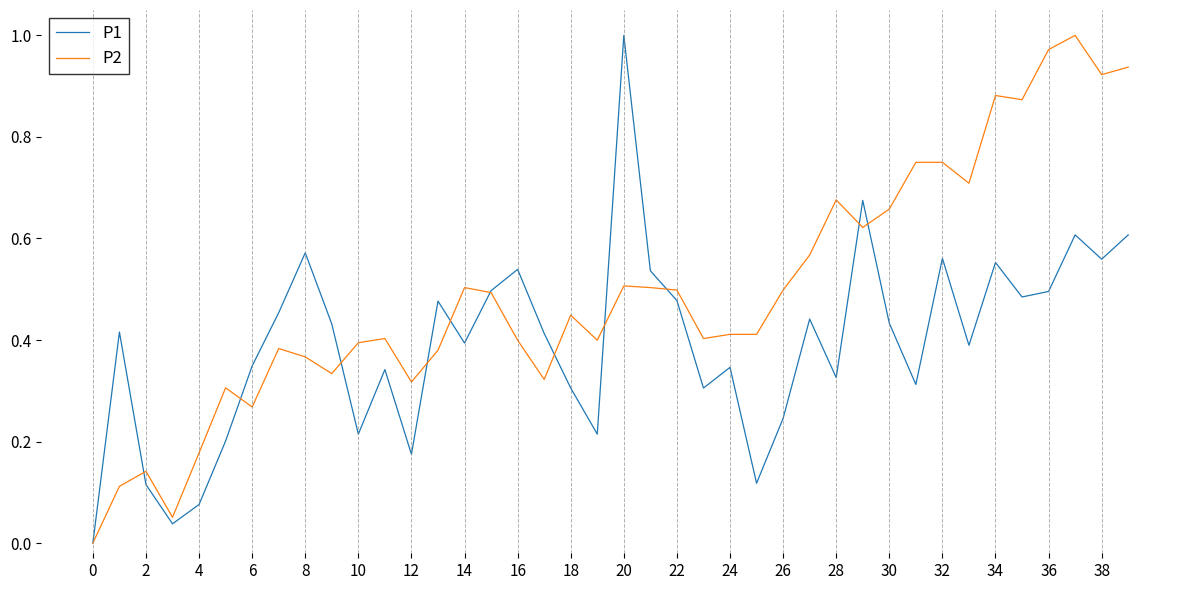

List the series in order of their overall mean, lowest first.

P1, P2